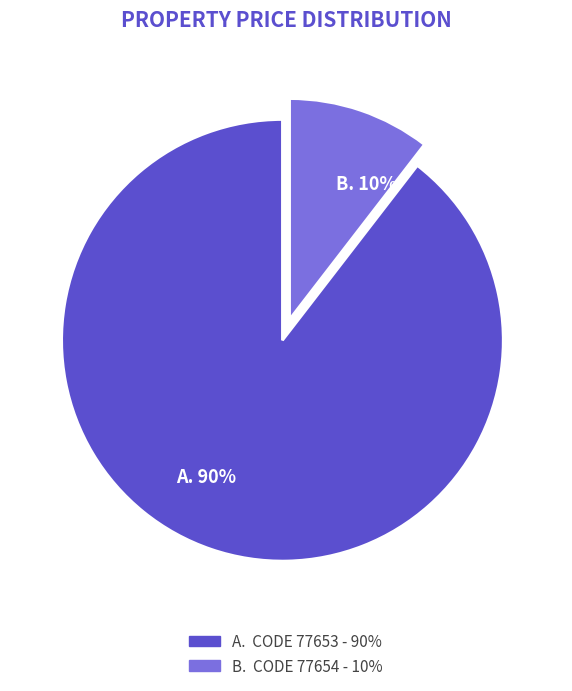

Is there a majority slice in this chart?

Yes